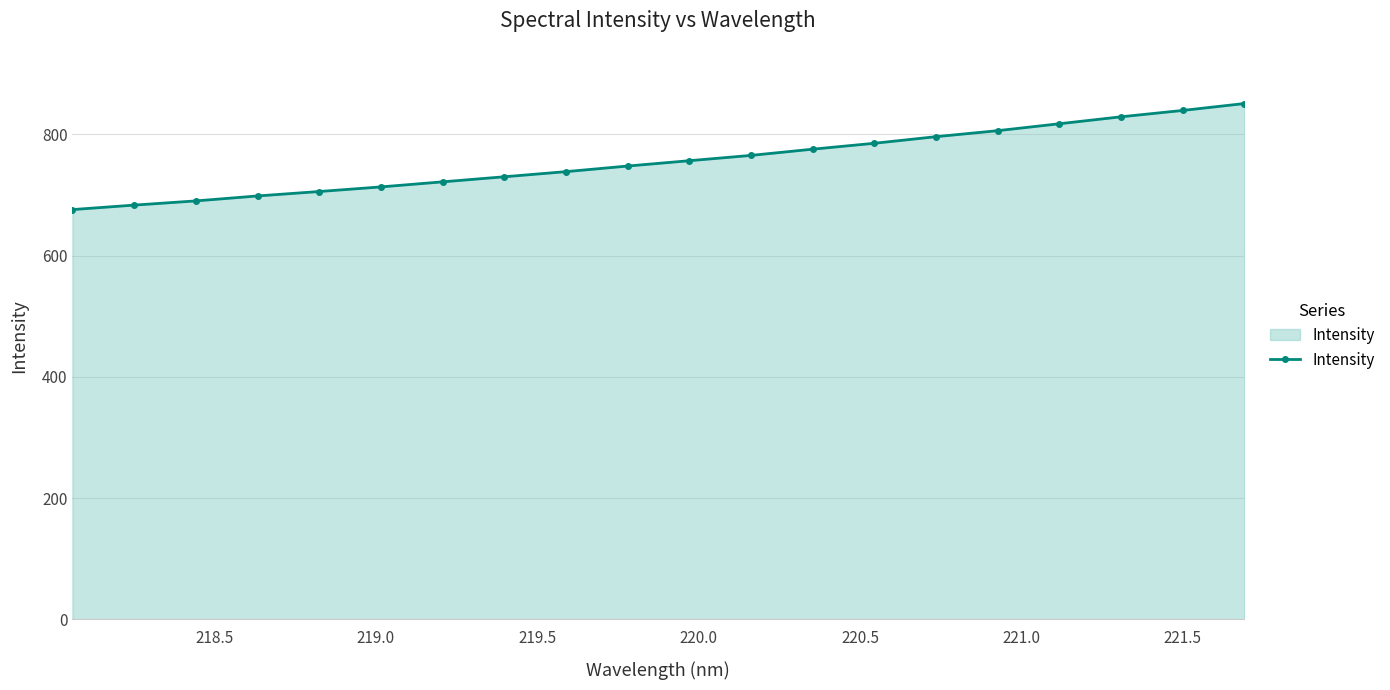

What is the sum of all values?

15123.7